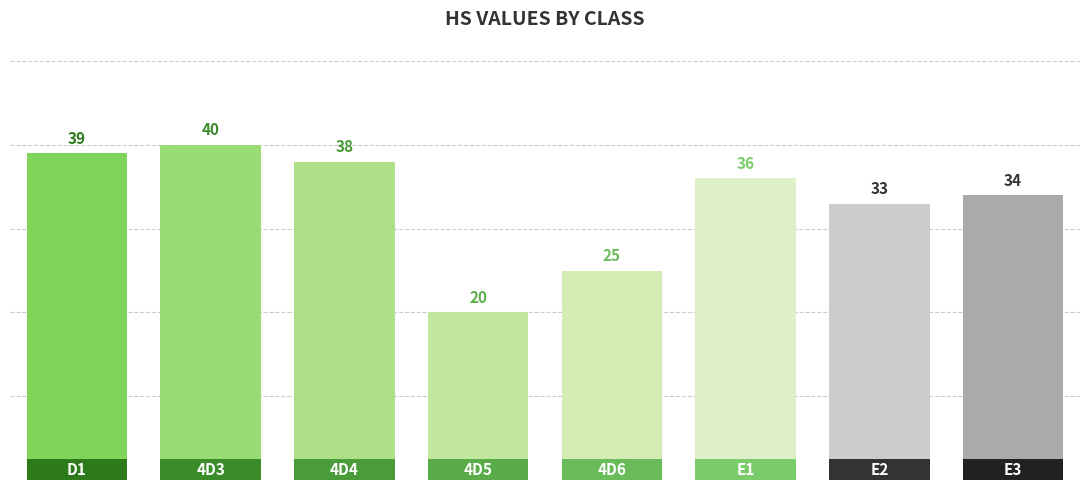

Reading left to right, extract all data points from this chart.

39	40	38	20	25	36	33	34